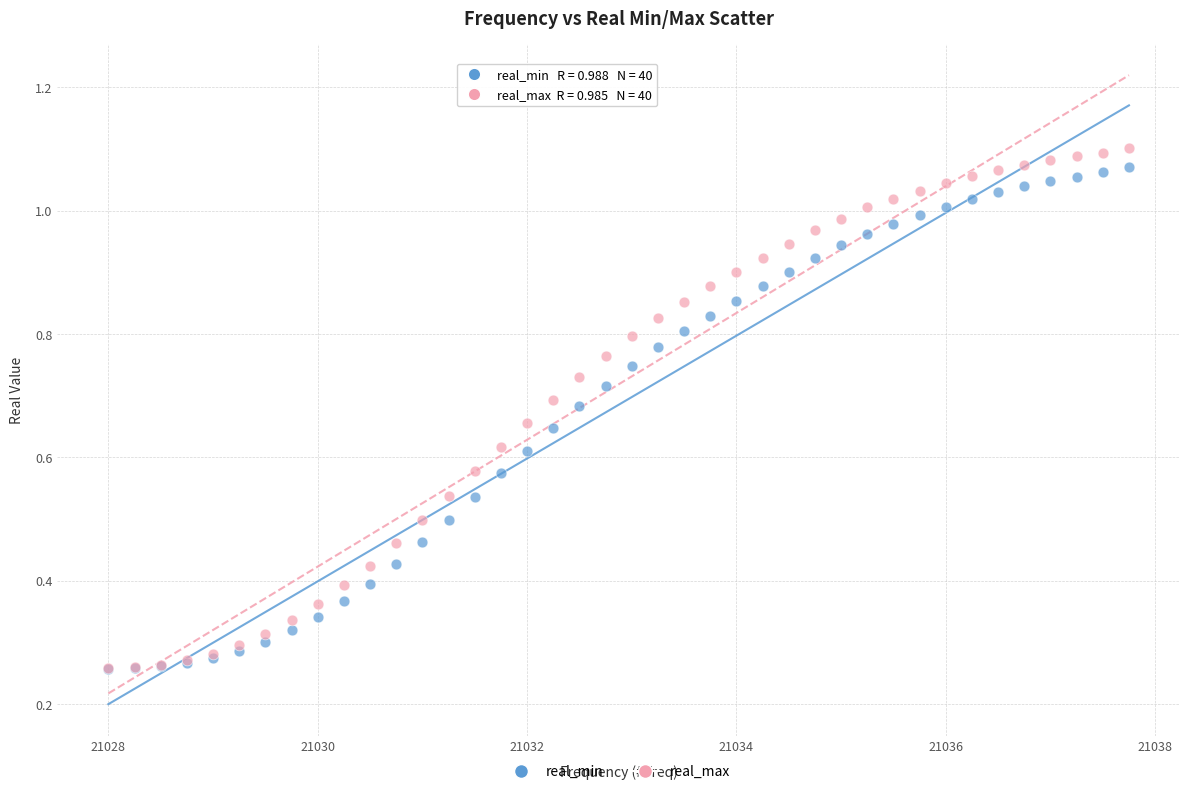

What are all the series names shown in the legend?

real_min, real_max